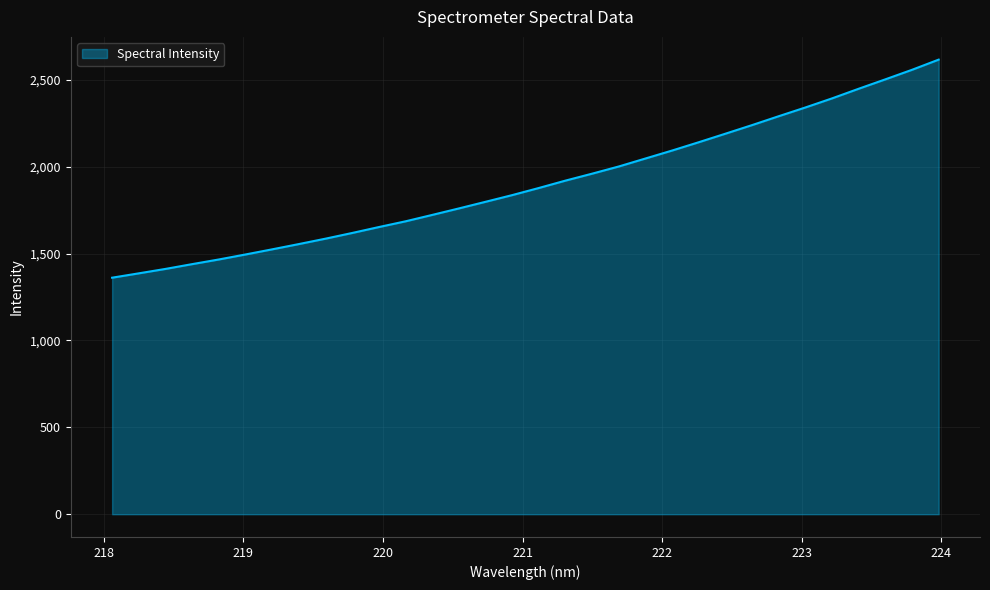

What is the difference between the maximum and minimum values?

1255.1